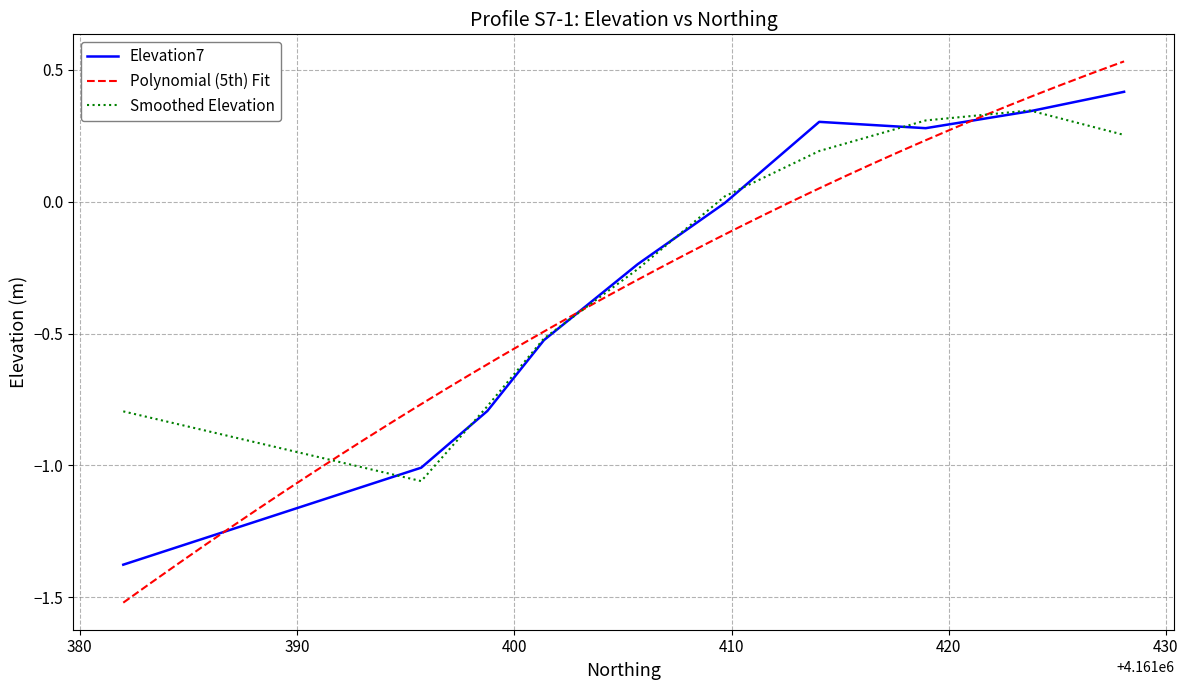

How many interior local valleys (lower than both neighbors) does the data have?

1